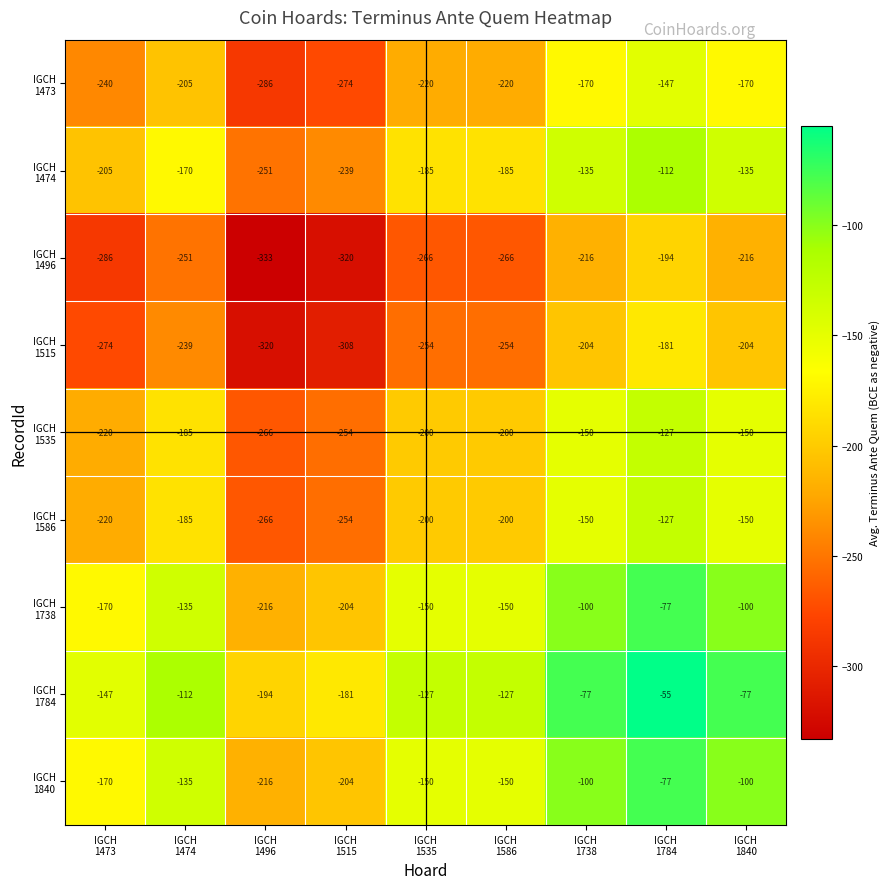

How many distinct data groups are displayed?

9